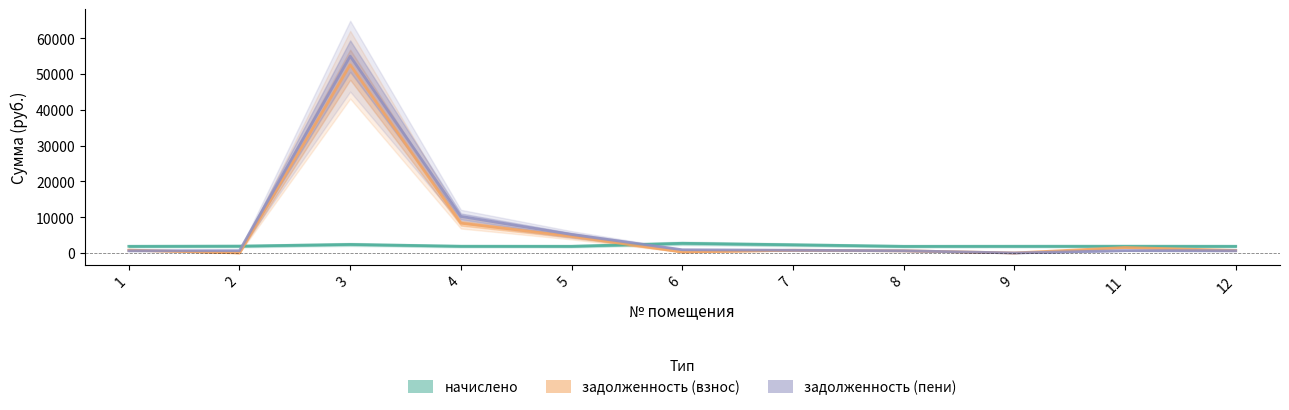

Which has a higher value, 7 or 4?

7